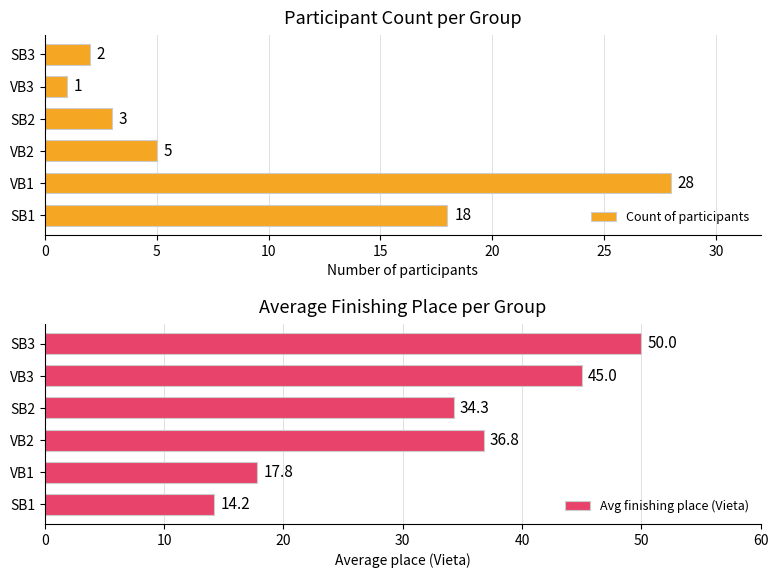

What is the minimum value shown in the chart?

1.0